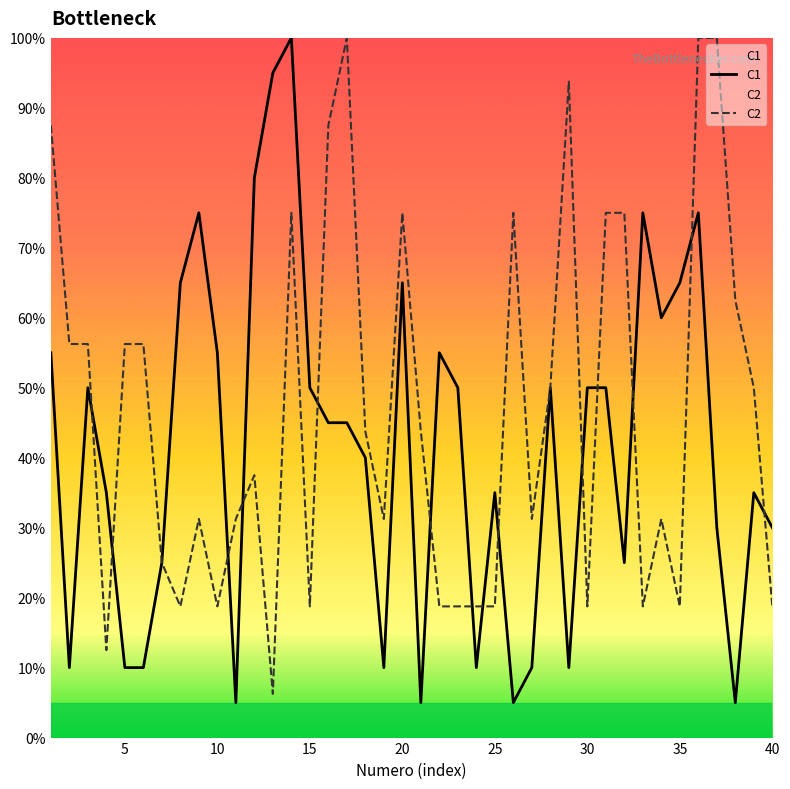

Is it true that C2 equals 18.8 at 40?

True